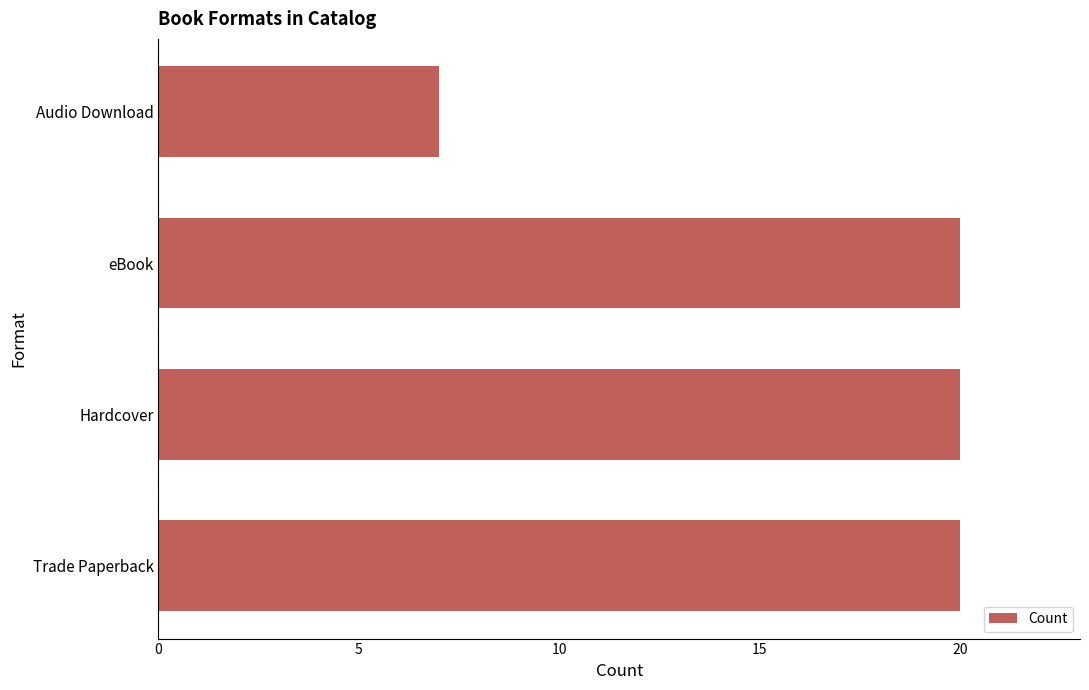

What is the ratio of the value at Hardcover to the value at Audio Download?

2.9